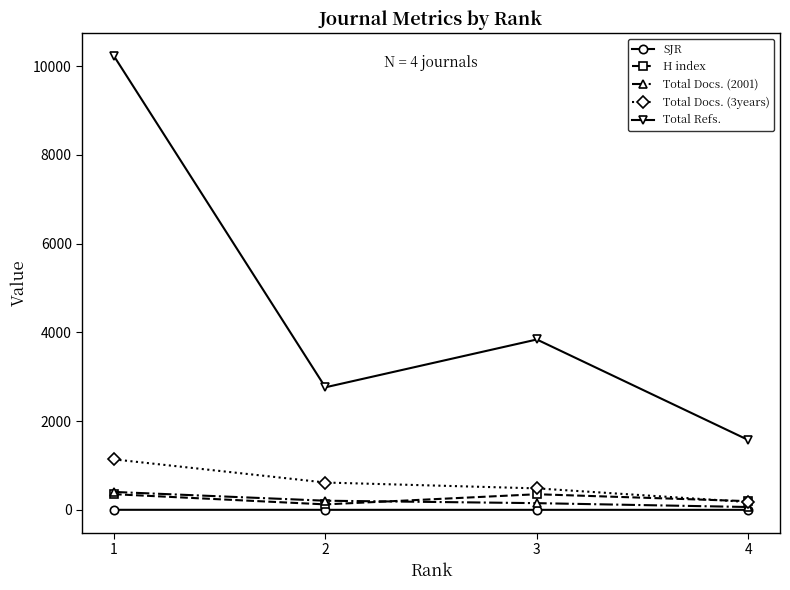

What is the difference between the H index values at 3 and 2?

229.0